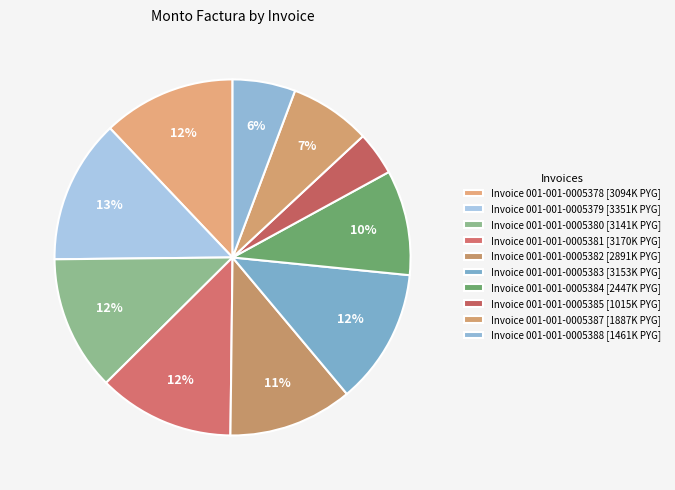

How many segments does this pie chart have?

10